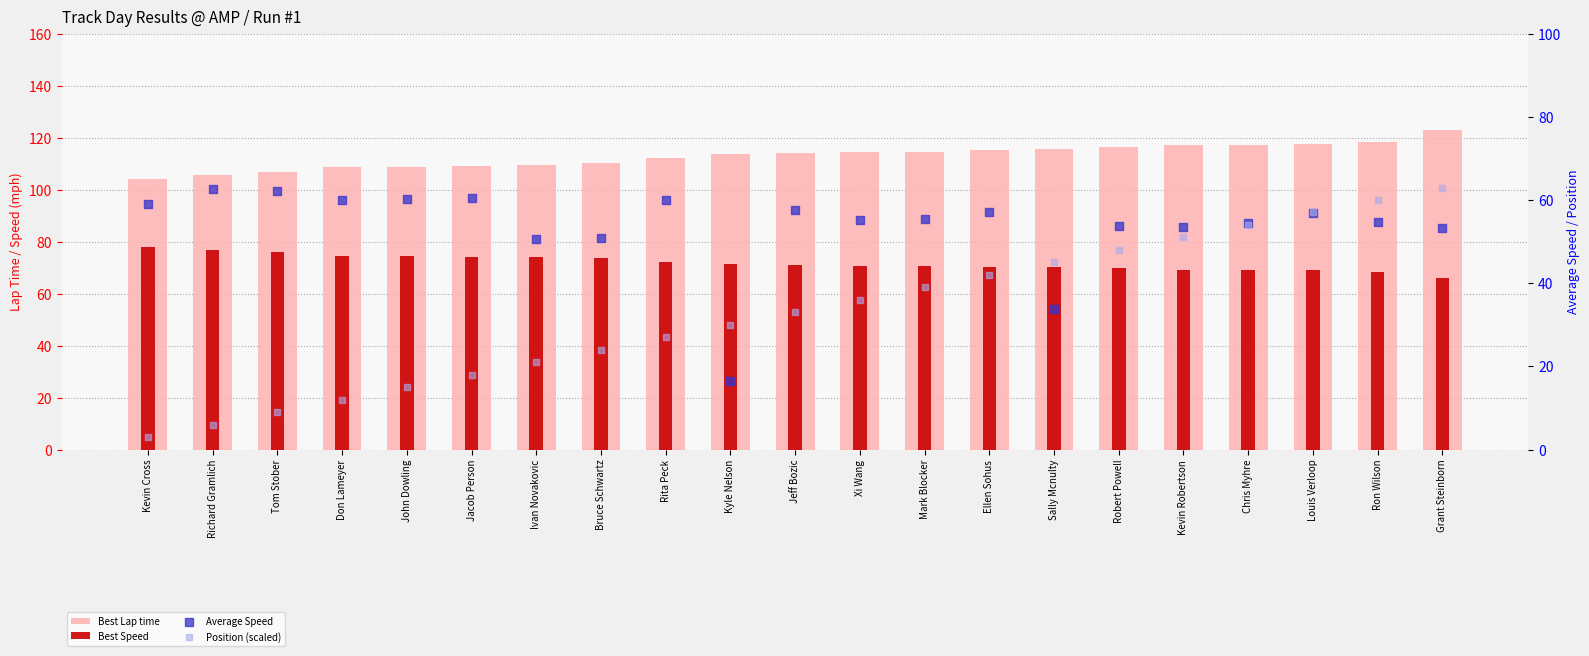

At which category is the sum across all series the highest?

Grant Steinborn